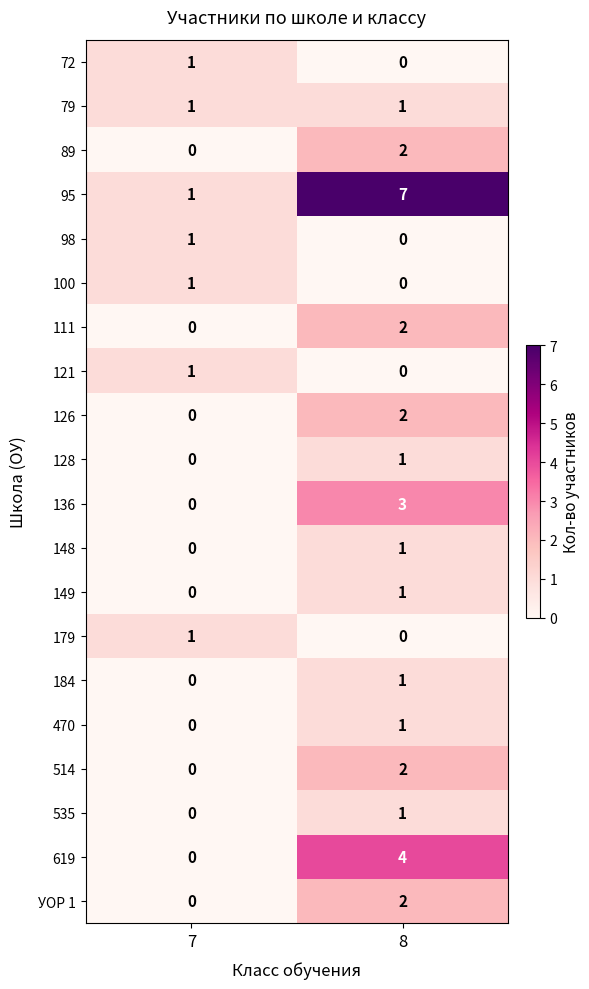

What is the difference between the 136 values at 8 and 7?

3